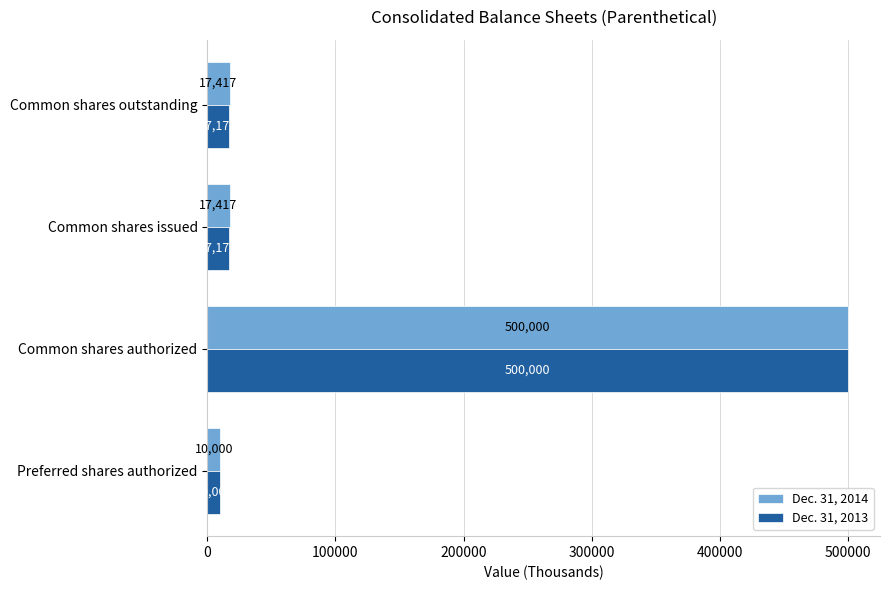

What is the minimum value shown in the chart?

10000